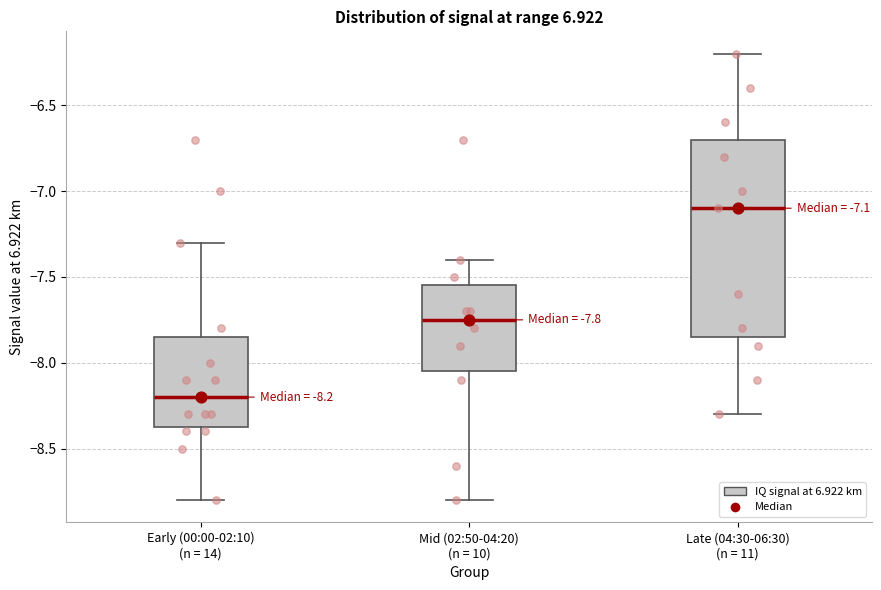

Which box's median line is the lowest?

Early (00:00-02:10) (n = 14)